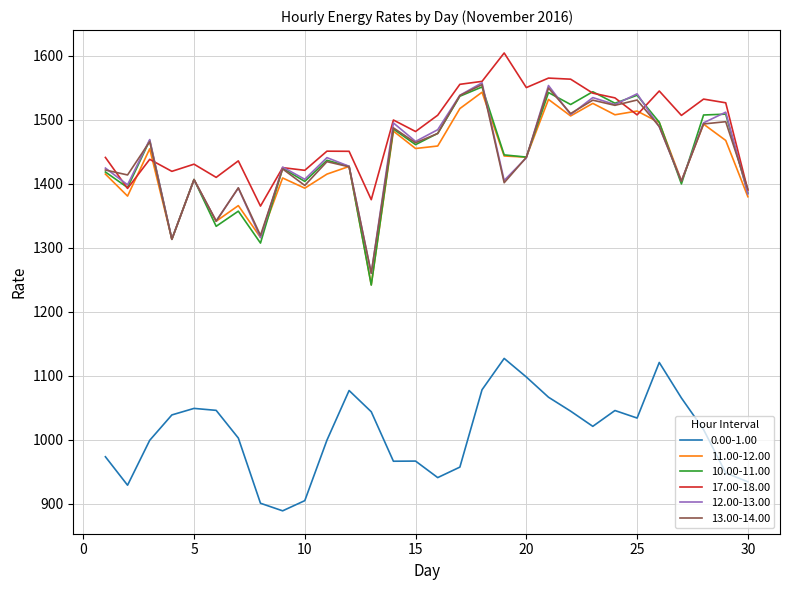

Which series has the largest range (max minus min)?

10.00-11.00